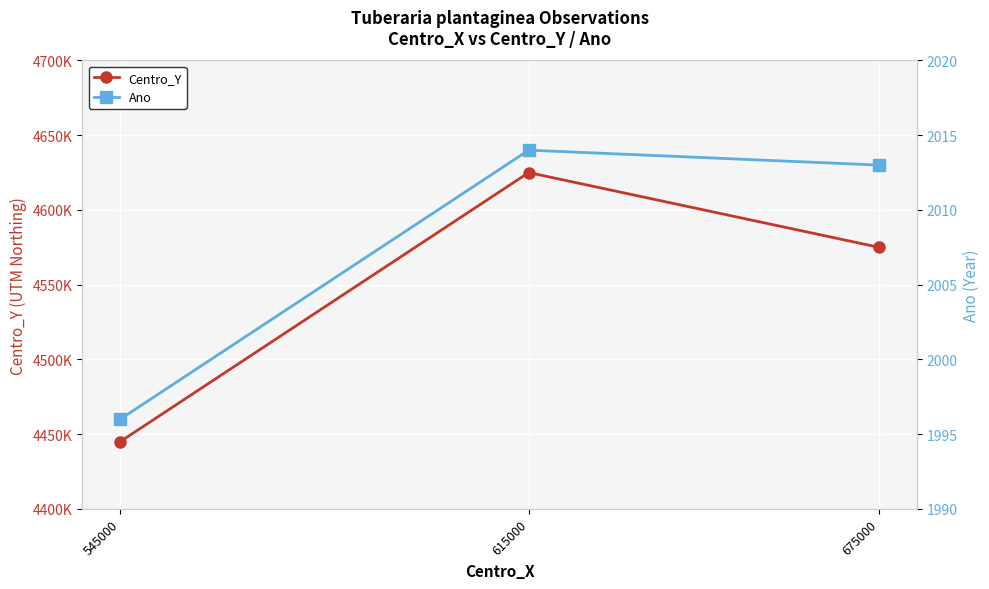

What is the minimum value for Centro_Y?

4445000